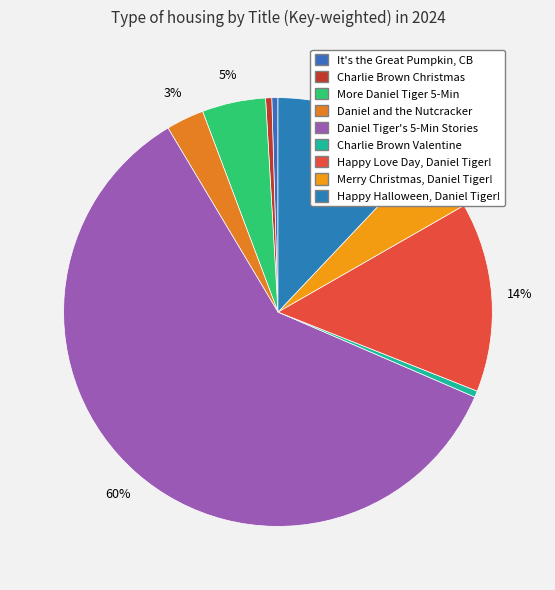

How many segments does this pie chart have?

9